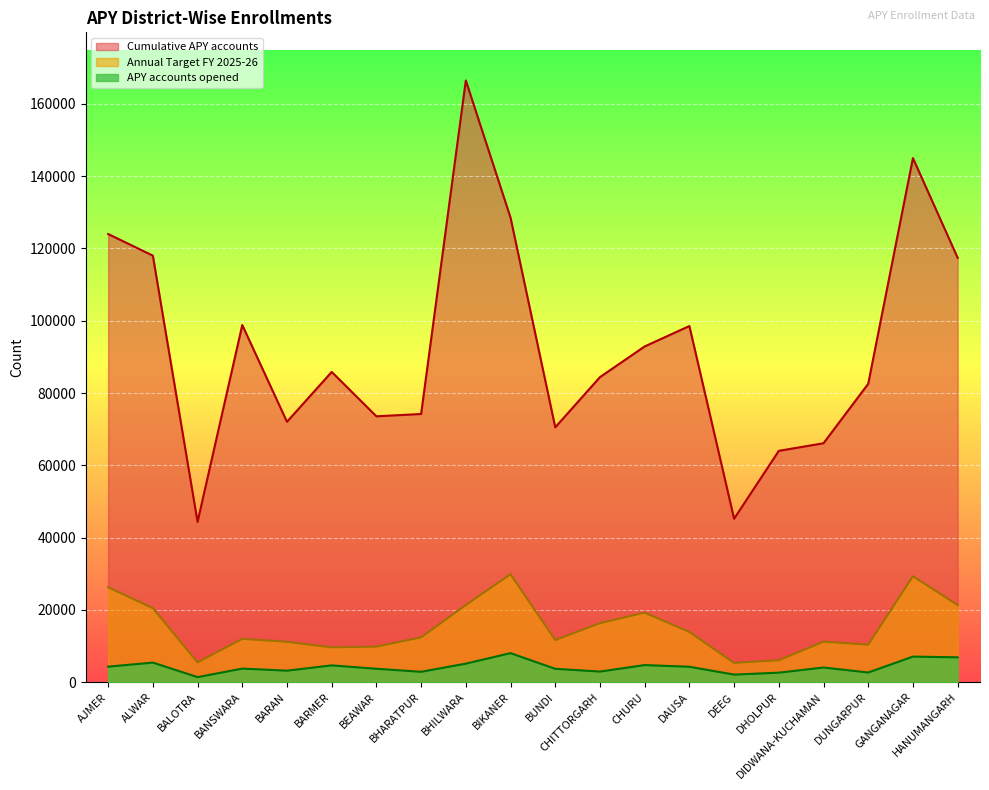

What is the label of the 9th point from the left?

BHILWARA